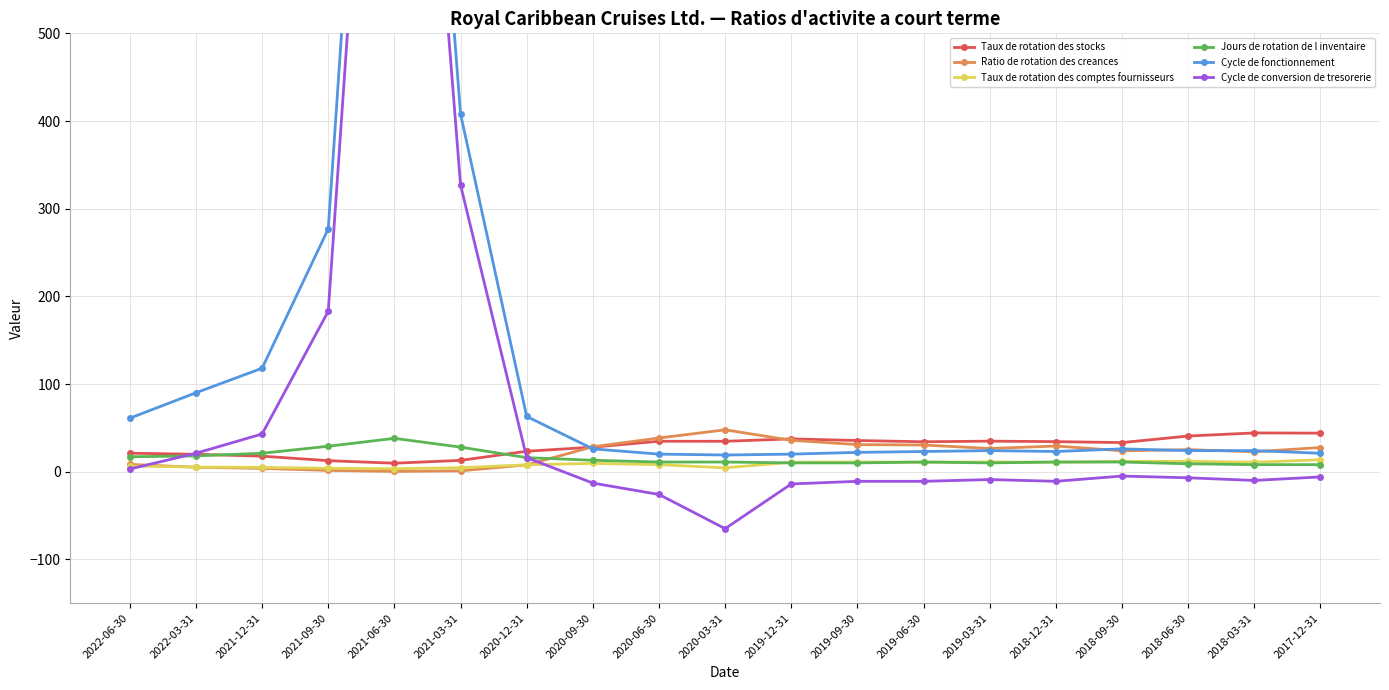

What are all the series names shown in the legend?

Taux de rotation des stocks, Ratio de rotation des creances, Taux de rotation des comptes fournisseurs, Jours de rotation de l inventaire, Cycle de fonctionnement, Cycle de conversion de tresorerie